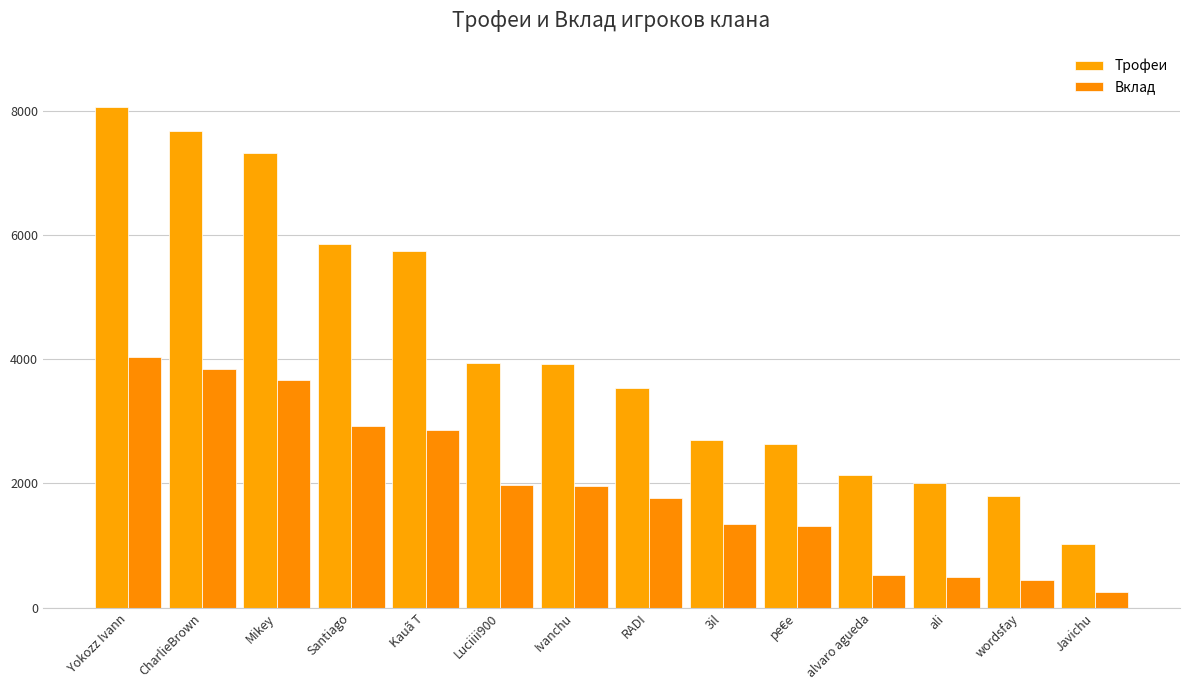

What is the sum of the Вклад values at RADI and alvaro agueda?

2297